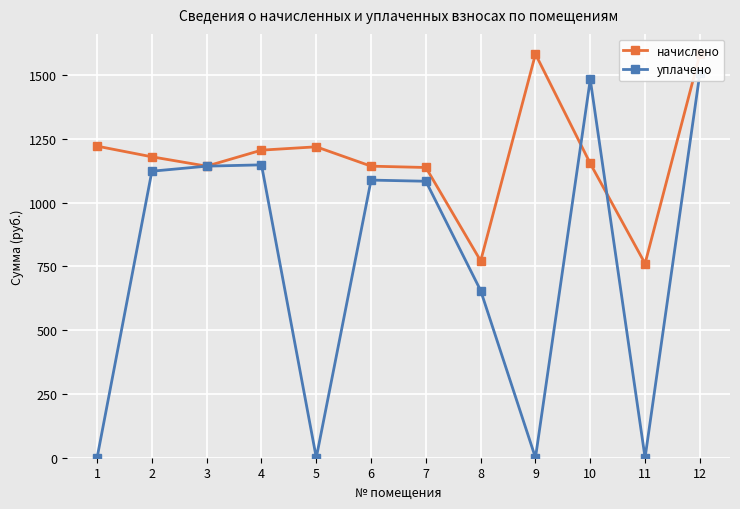

What is the difference between the уплачено values at 3 and 1?

1143.2